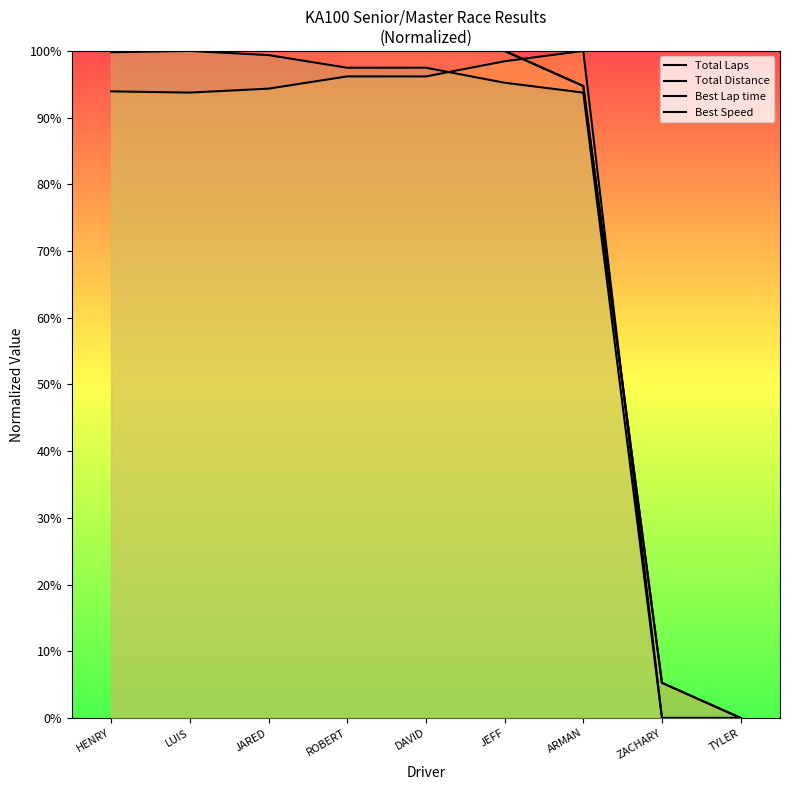

At which category does Best Speed reach its first local valley?

ROBERT